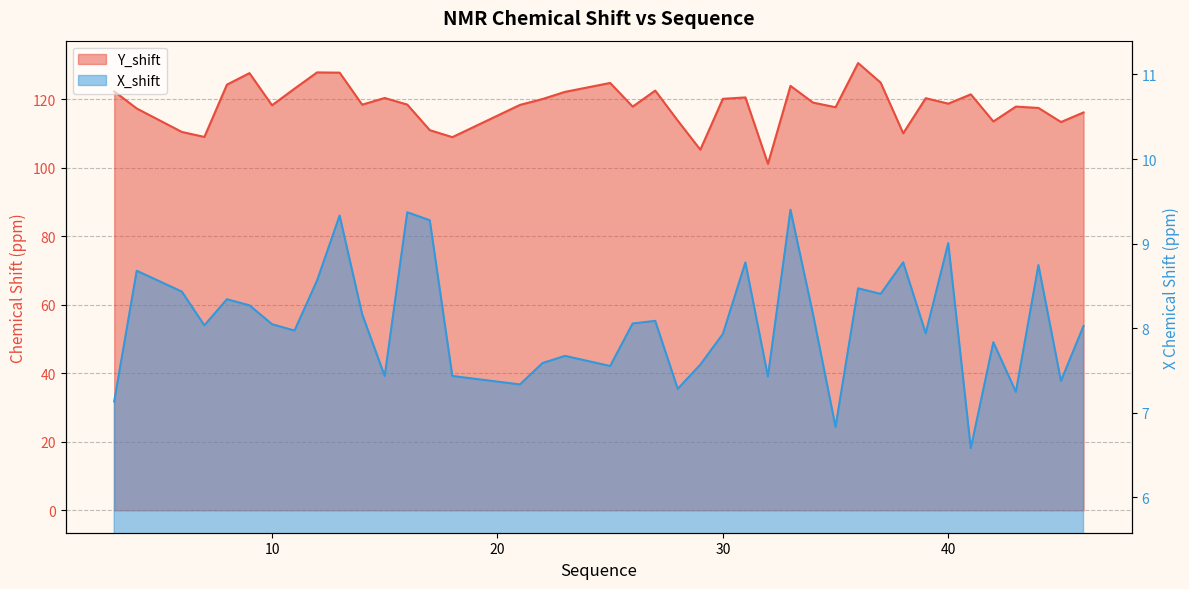

How many data points does each series have?

40